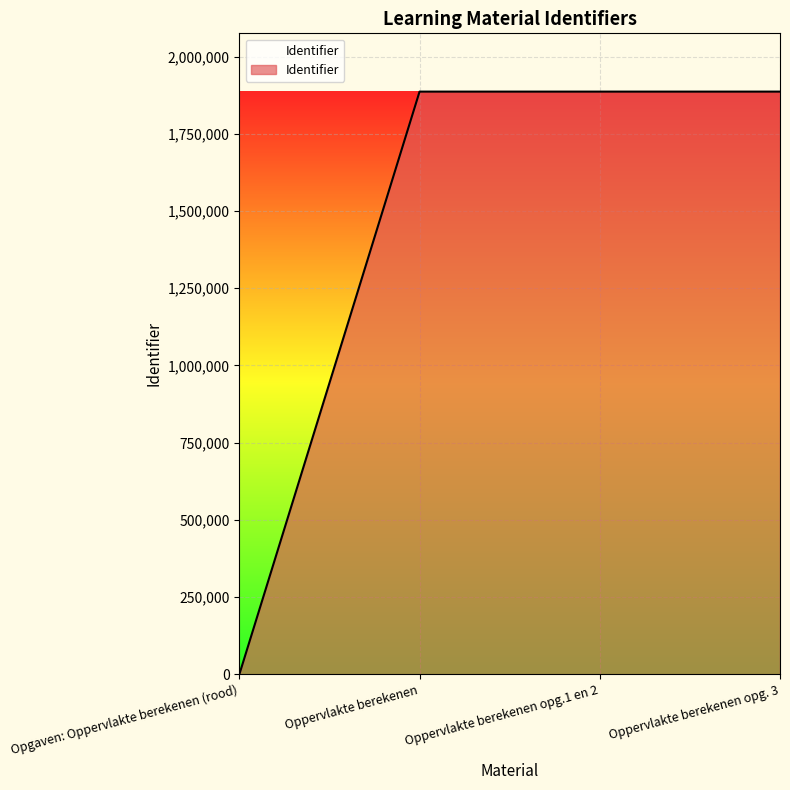

Which label corresponds to the smallest value in the chart?

Opgaven: Oppervlakte berekenen (rood)